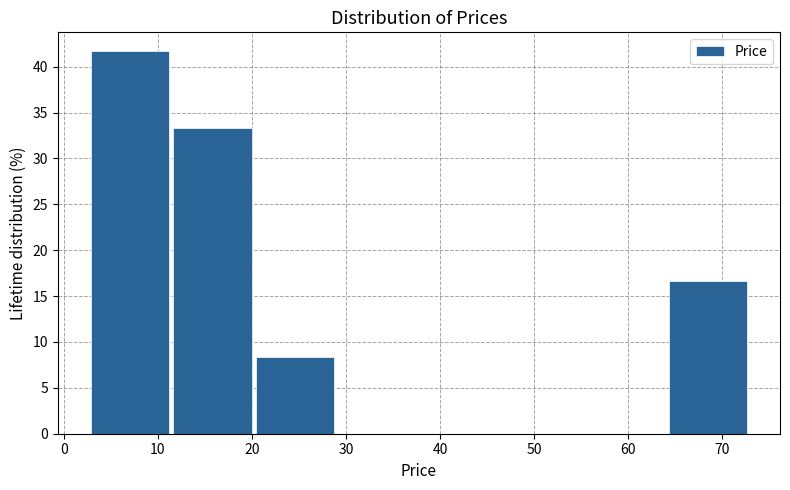

Over which range of the x-axis is the bar tallest?

3 to 12